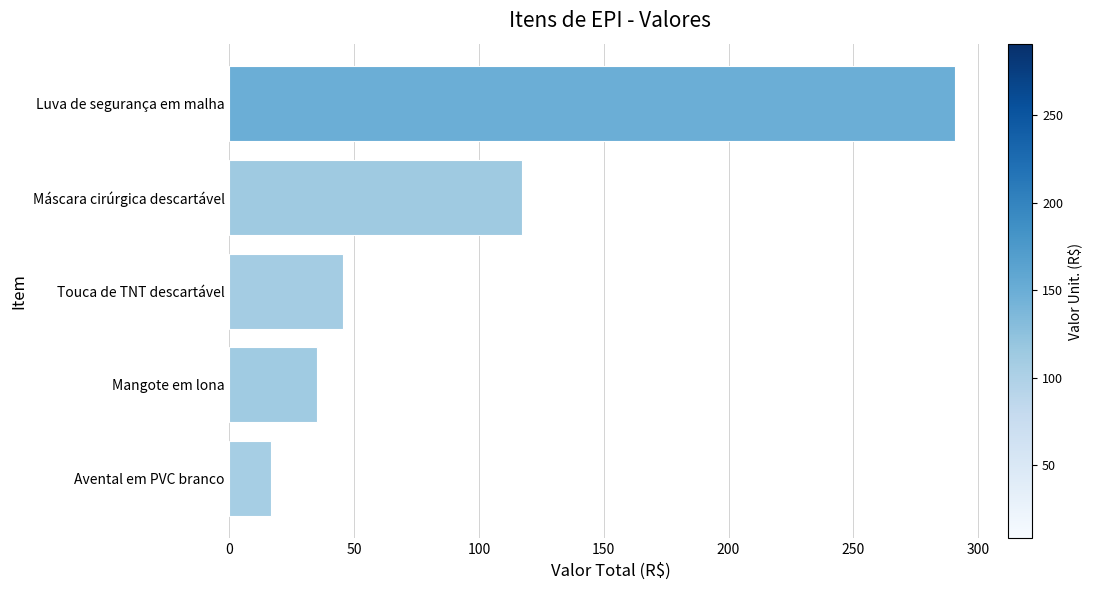

Reading bottom to top, extract all data points from this chart.

Avental em PVC branco=16.6	Mangote em lona=35.1	Touca de TNT descartável=45.6	Máscara cirúrgica descartável=117.4	Luva de segurança em malha=290.8